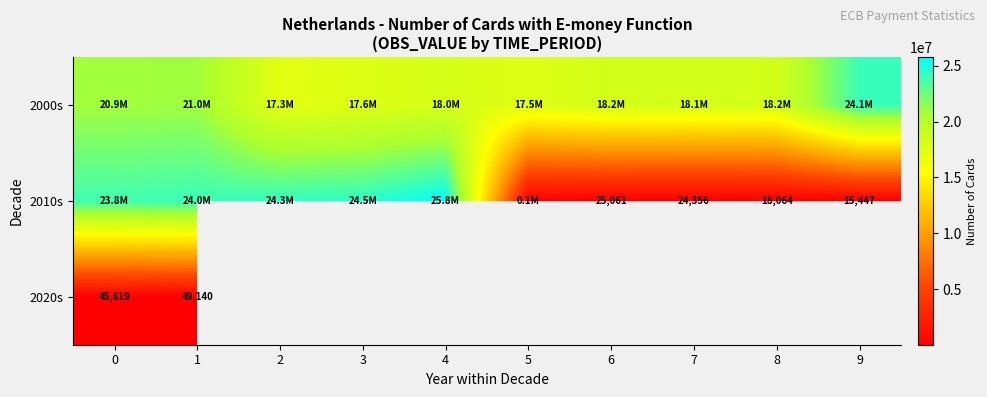

The 2010s series shows 24472857.0 at 3. True or false?

True